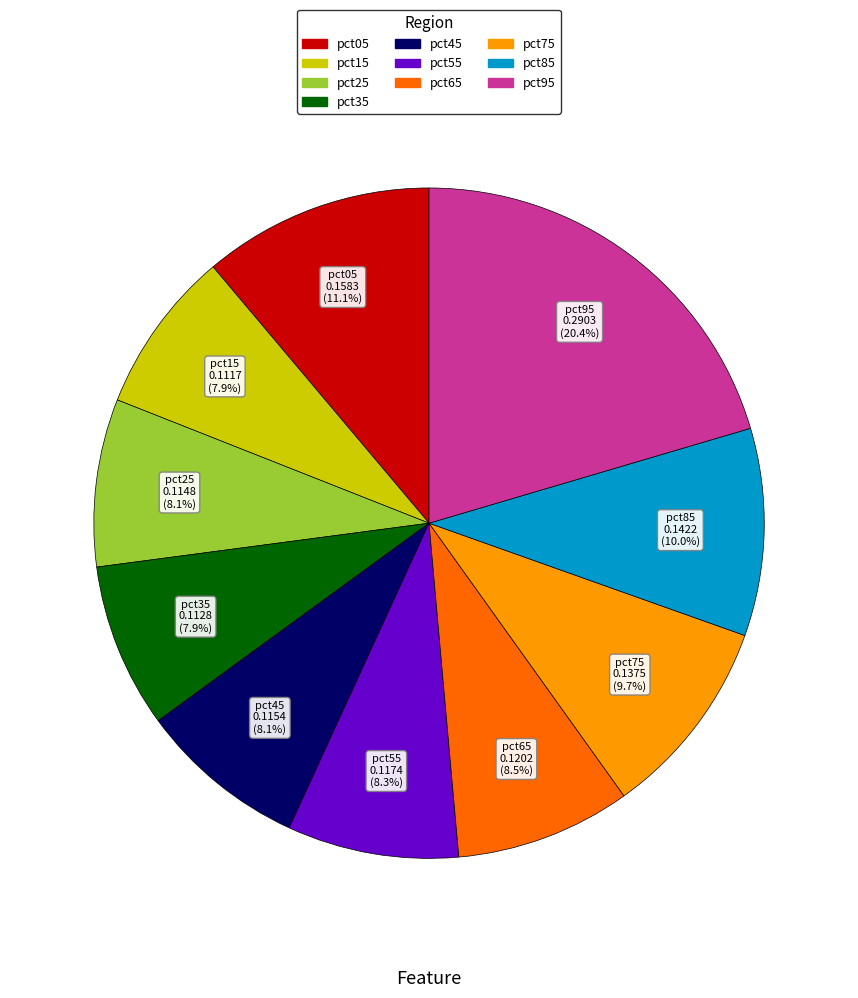

To the nearest percent, what is the combined percentage of pct85 and pct35?

18%